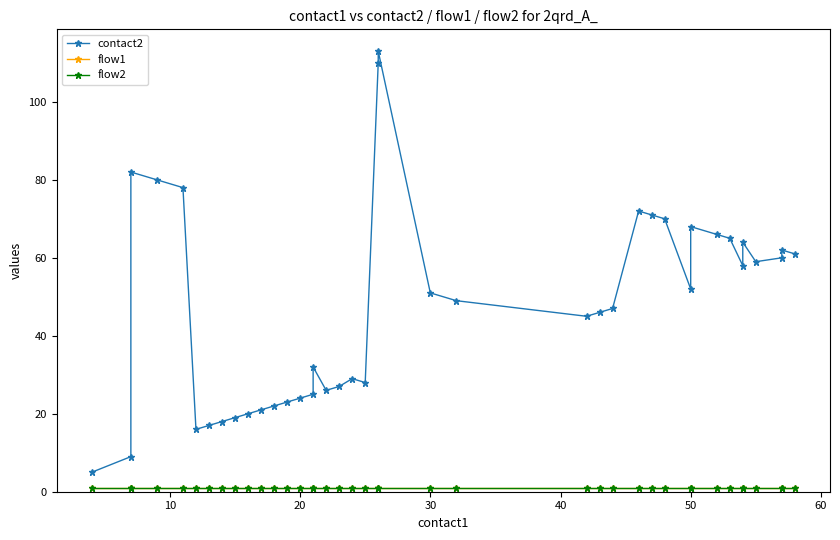

Does the chart have visible grid lines?

No